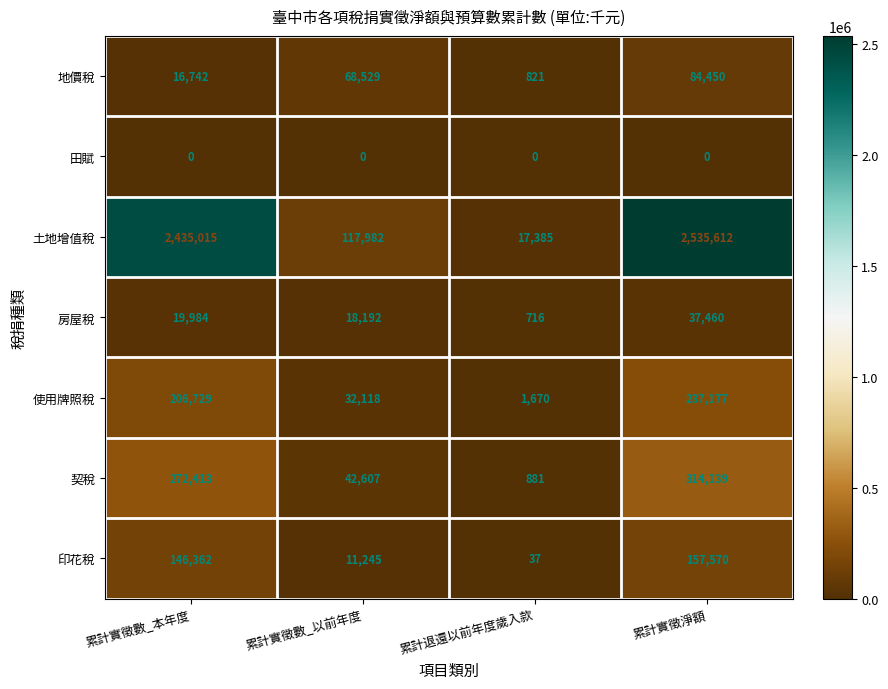

At which label is 地價稅 closest to 42635?

累計實徵數_本年度